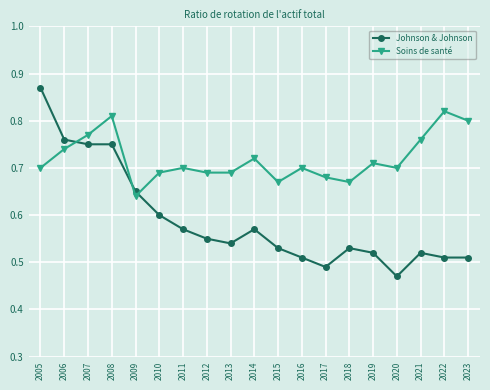

Between 2018 and 2021, which series saw the biggest shift?

Soins de santé